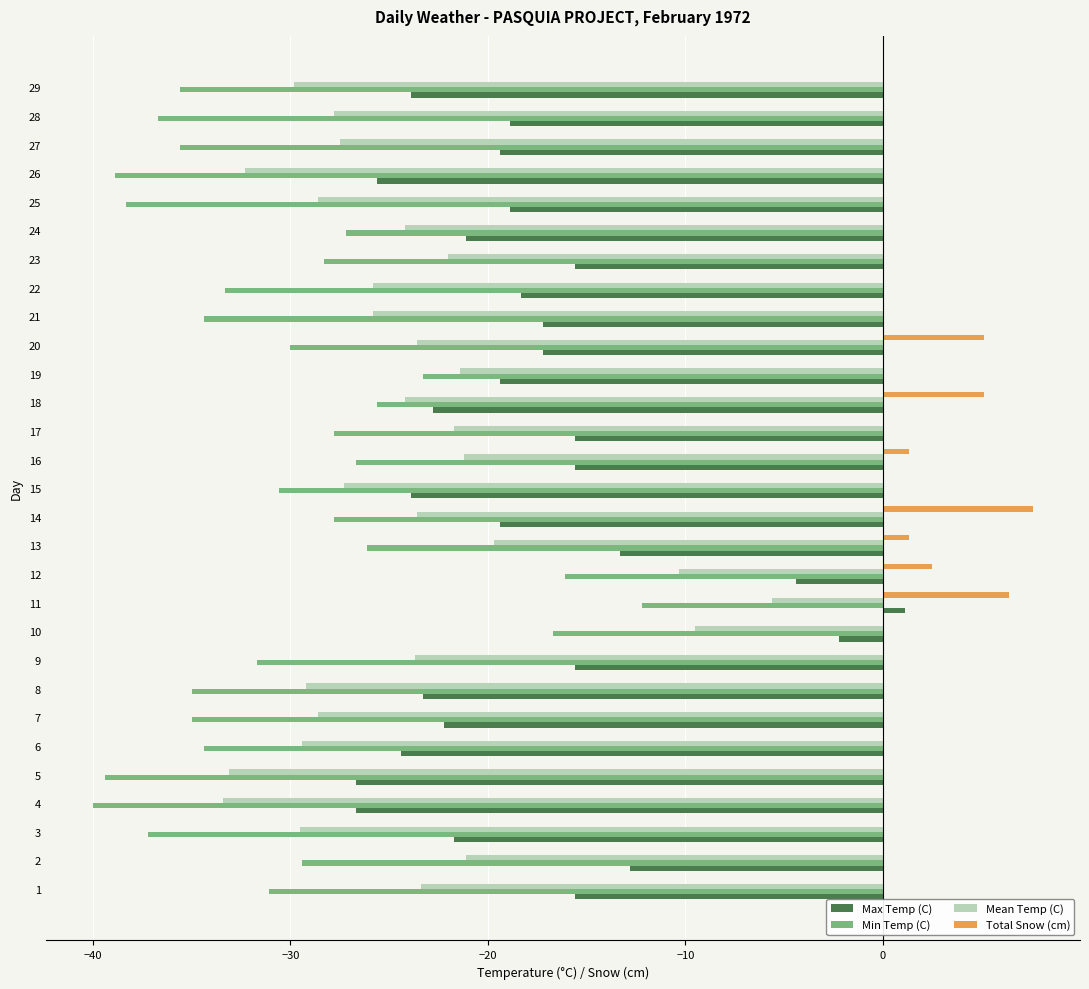

True or false: Total Snow (cm) has a value of 0.0 at 24.

True